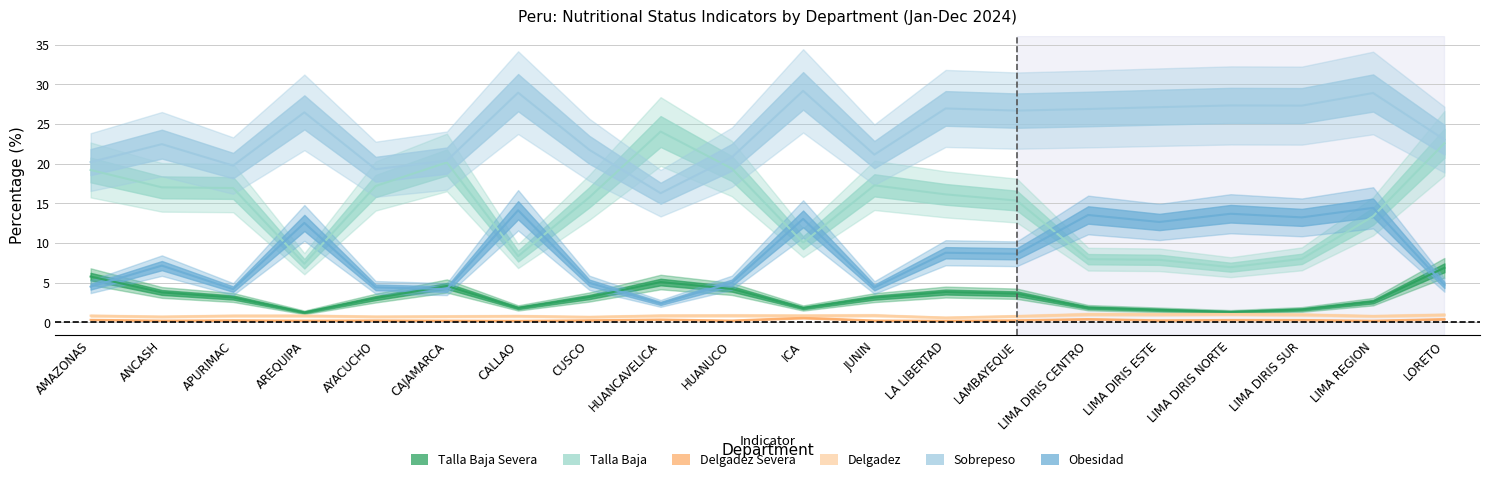

What is the greatest value displayed?

29.2